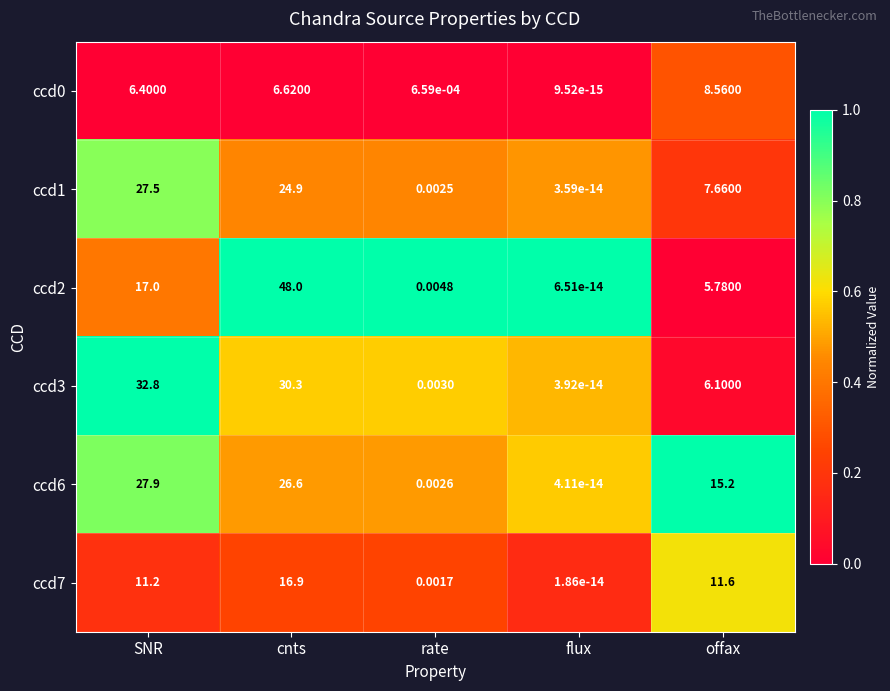

Which category has the lowest value across all series?

flux